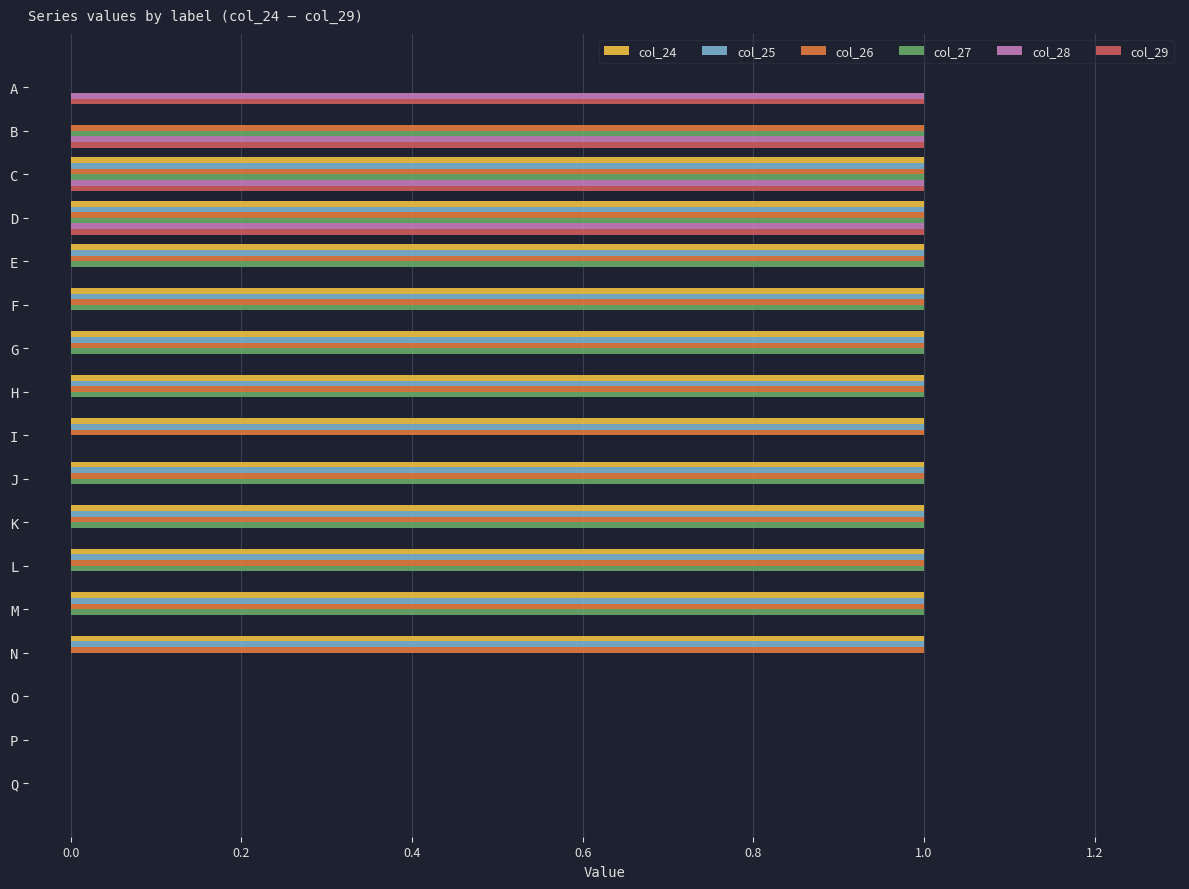

The value of col_29 at A is 1. True or false?

True